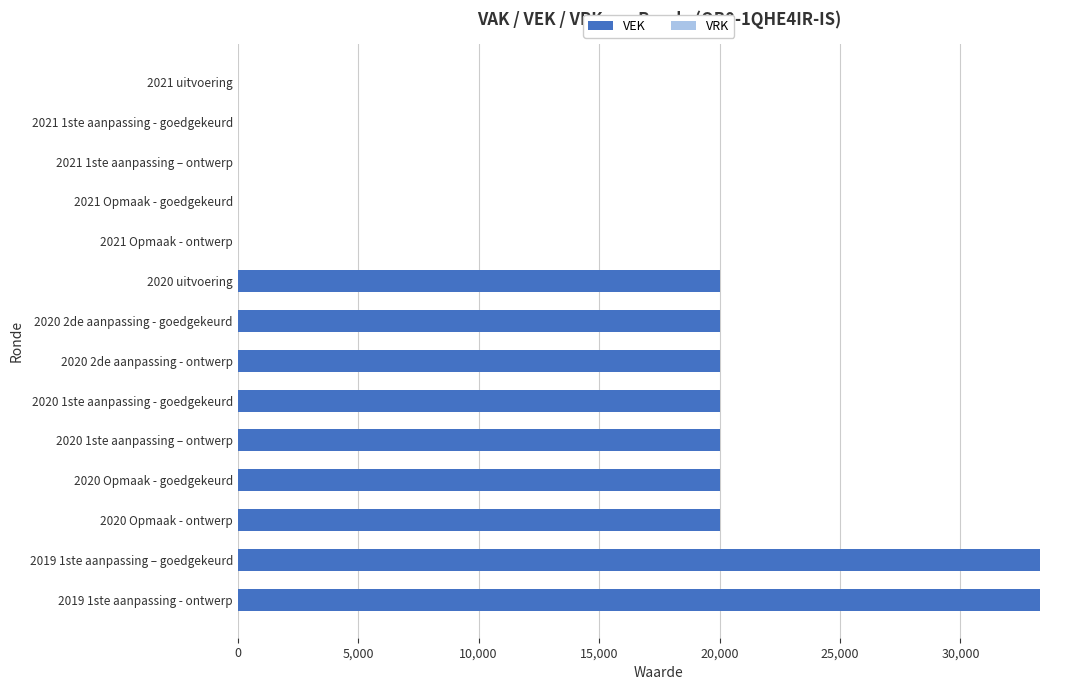

Approximately how many times larger is the value at 2020 1ste aanpassing - goedgekeurd compared to 2019 1ste aanpassing – goedgekeurd?

0.6